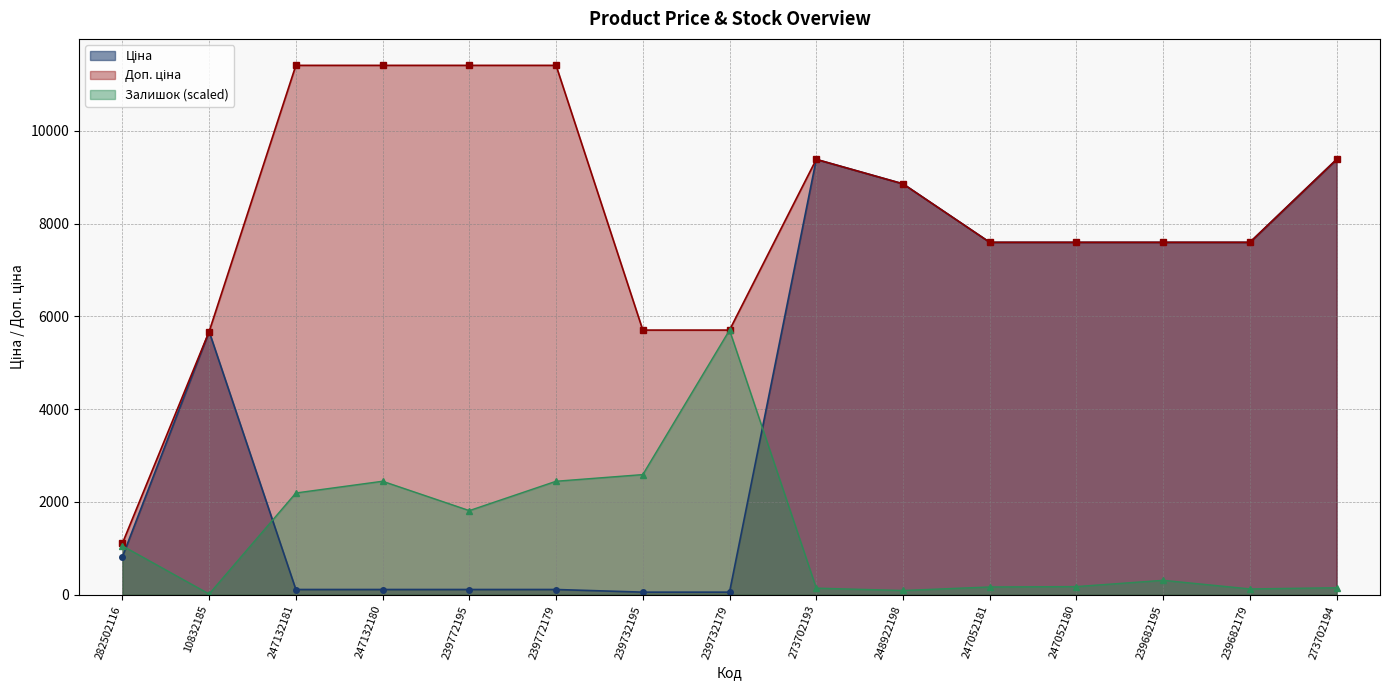

What is the value of the Доп. ціна point at the 9th from the left?

9384.0